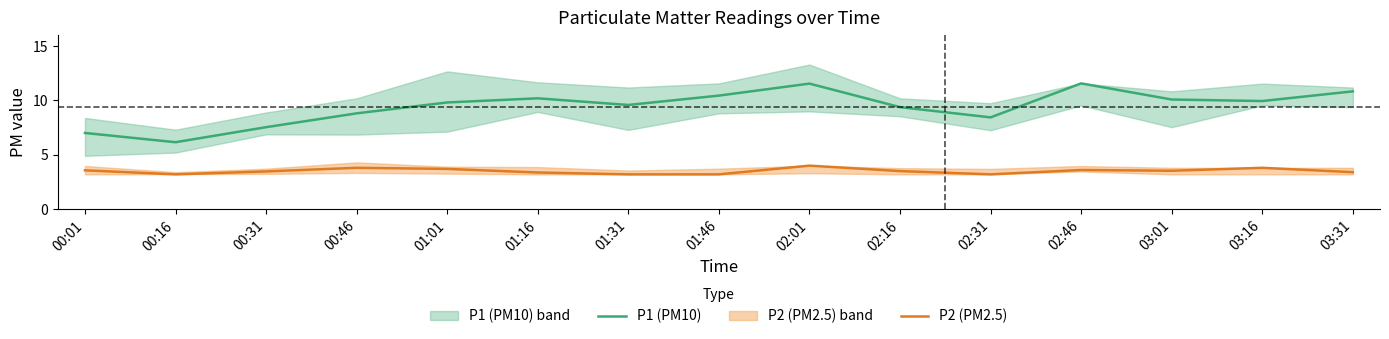

Reading right to left, list all the values displayed in this chart.

P1 (PM10): 10.8	9.9	10.1	11.6	8.4	9.4	11.5	10.4	9.6	10.2	9.8	8.8	7.5	6.2	7.0
P2 (PM2.5): 3.4	3.8	3.5	3.6	3.2	3.5	4.0	3.2	3.2	3.4	3.7	3.8	3.5	3.2	3.6